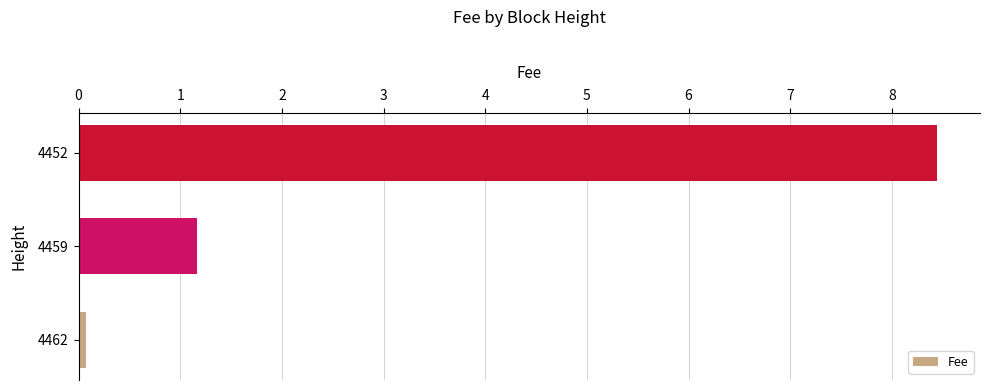

Does the chart contain any negative values?

No